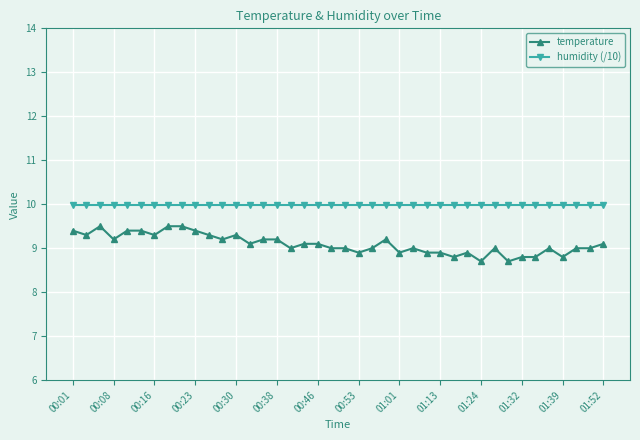

List the series in order of their overall mean, lowest first.

temperature, humidity (/10)